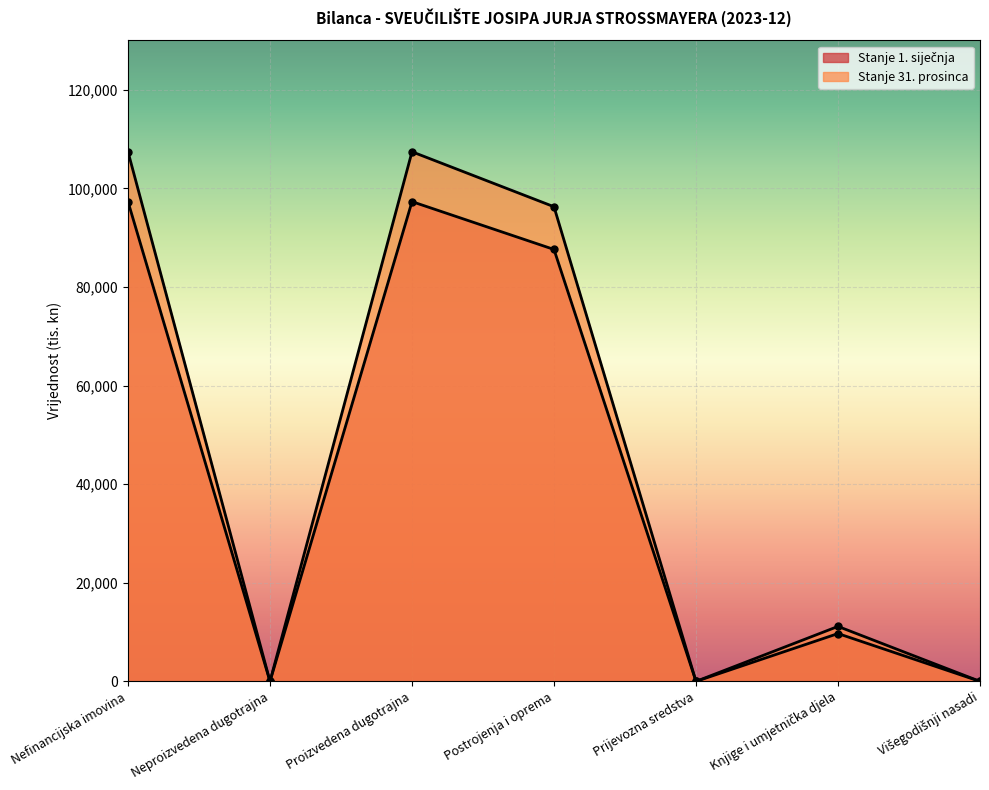

At which label does Stanje 31. prosinca first exceed 11152?

Nefinancijska imovina